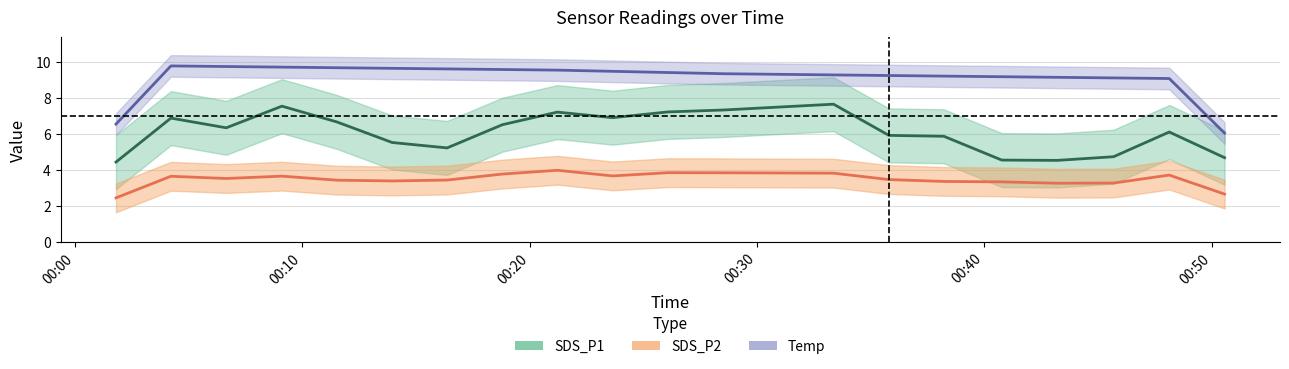

What is the average value of the SDS_P2 series?

3.6